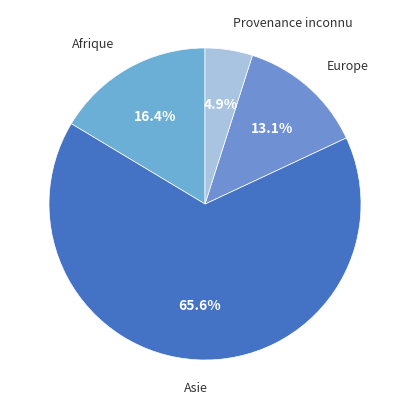

To the nearest percent, what is the difference between the largest and smallest slice percentages?

61%